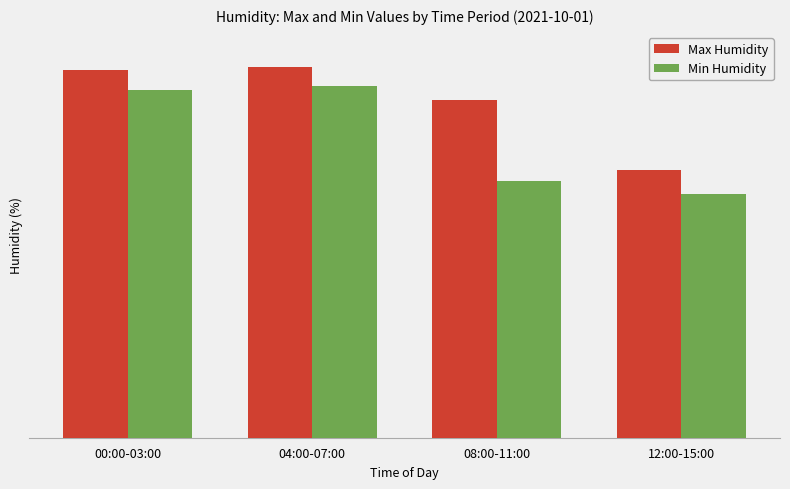

At 04:00-07:00, list the series in order from largest to smallest.

Max Humidity, Min Humidity